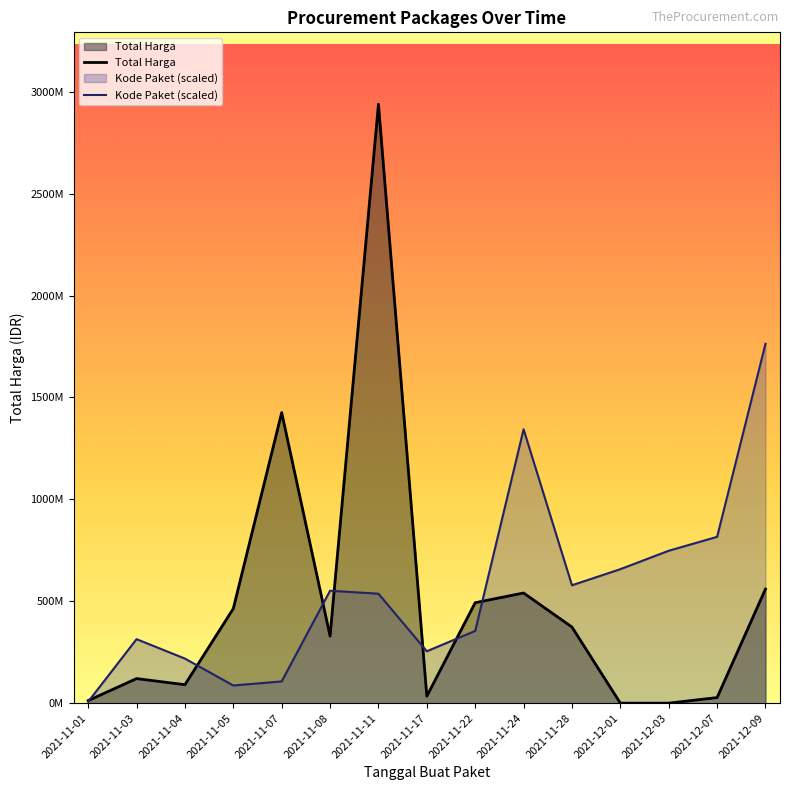

True or false: Kode Paket (scaled) and Total Harga cross at least once.

True